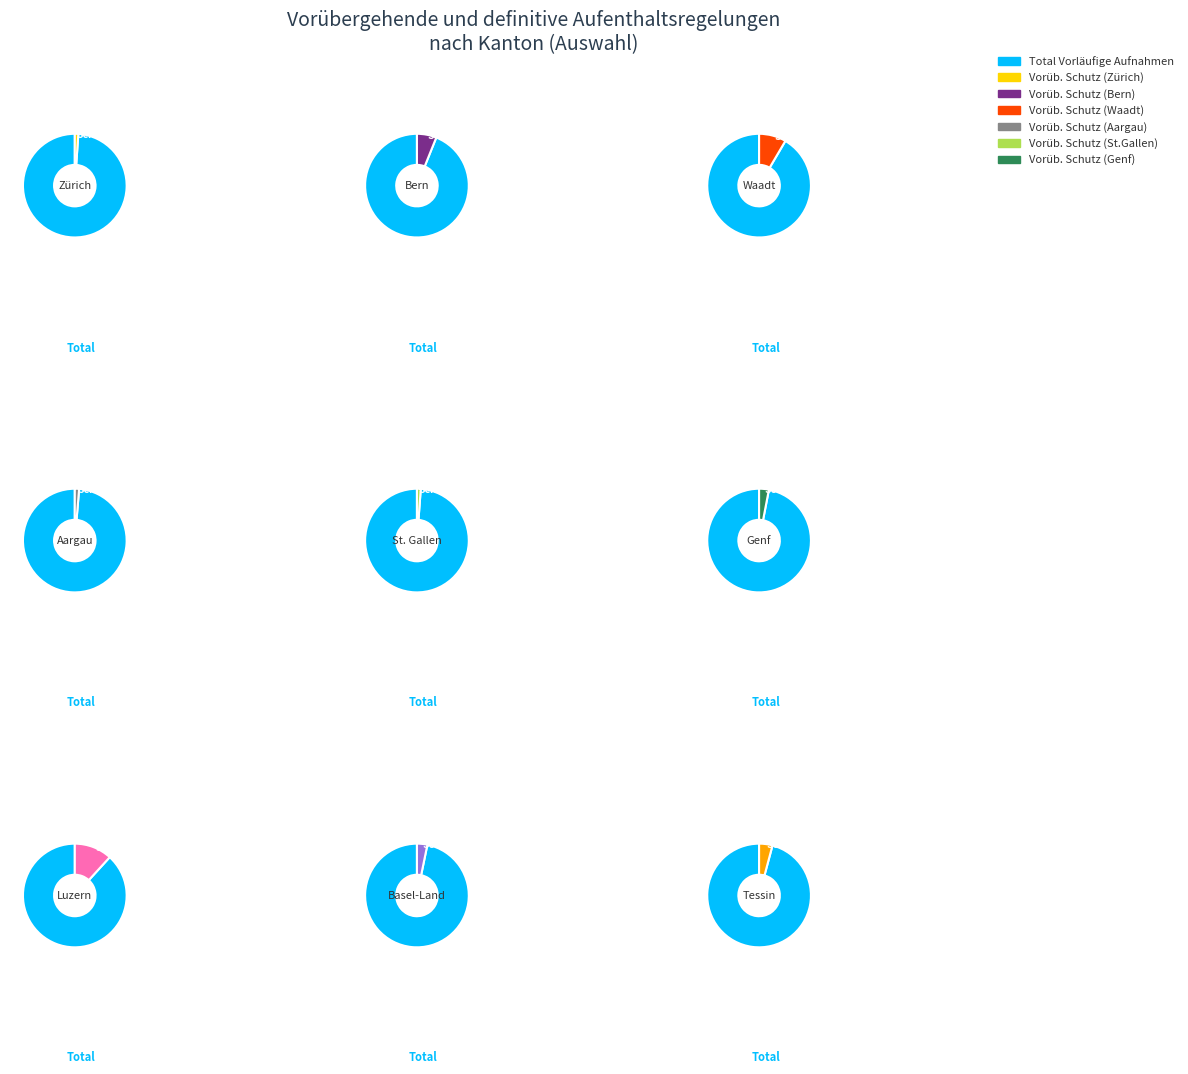

The Luzern slice represents 1% of the pie. True or false?

False